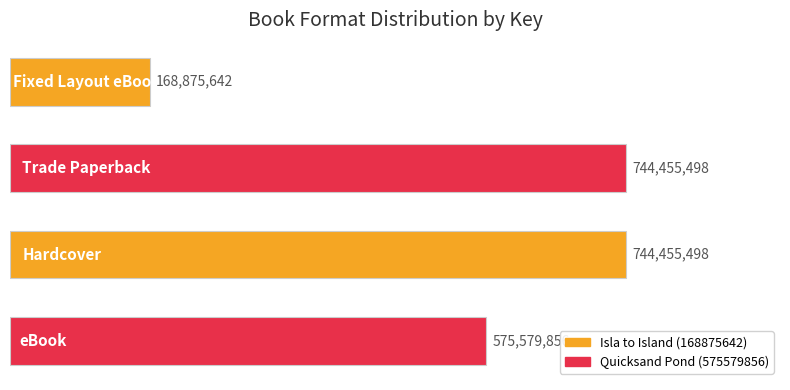

What is the sum of all values?

2233366494